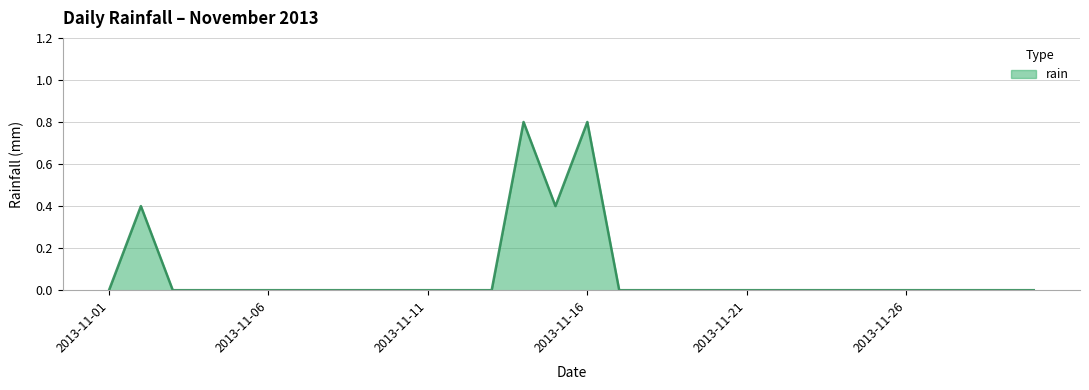

What is the greatest value displayed?

0.8